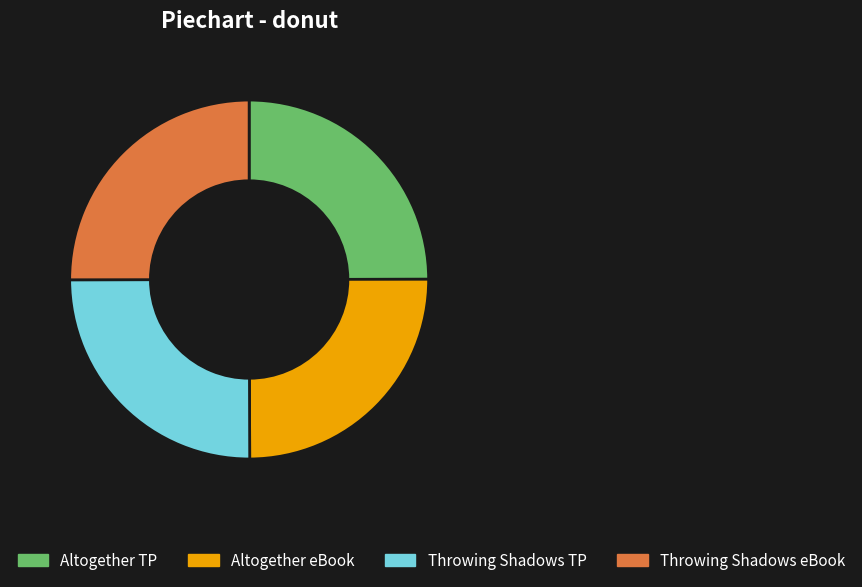

Count the number of slices in the pie.

4